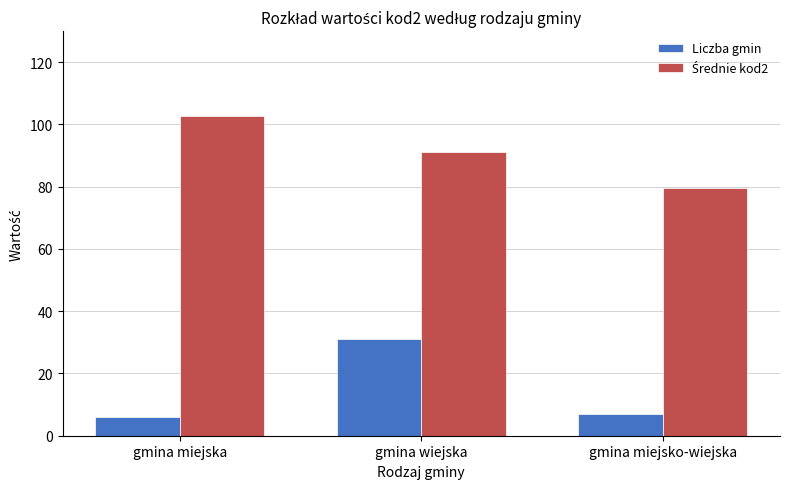

Which series has the widest spread of values?

Liczba gmin